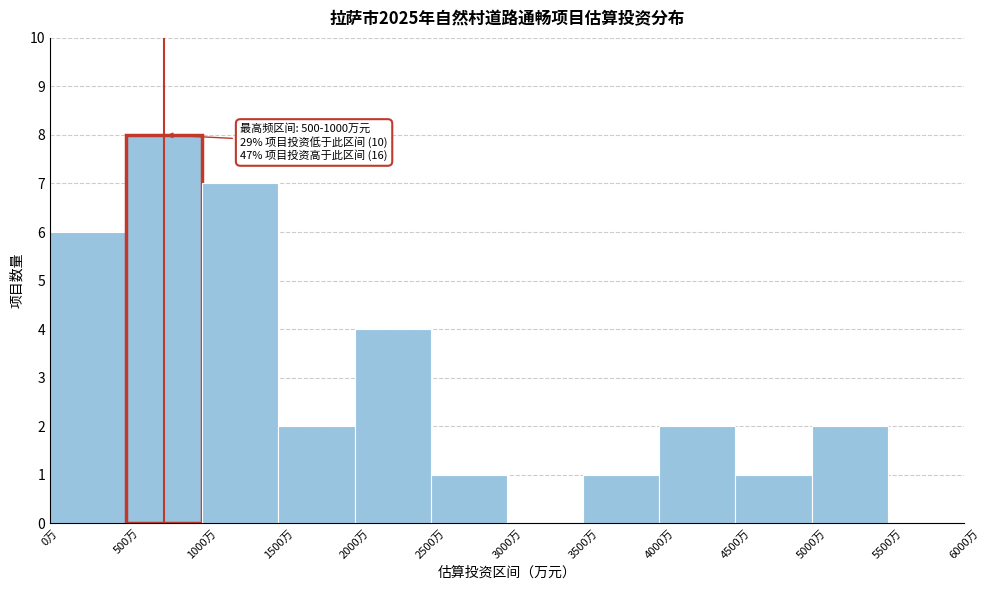

Over which range of the x-axis is the bar tallest?

500 to 1000